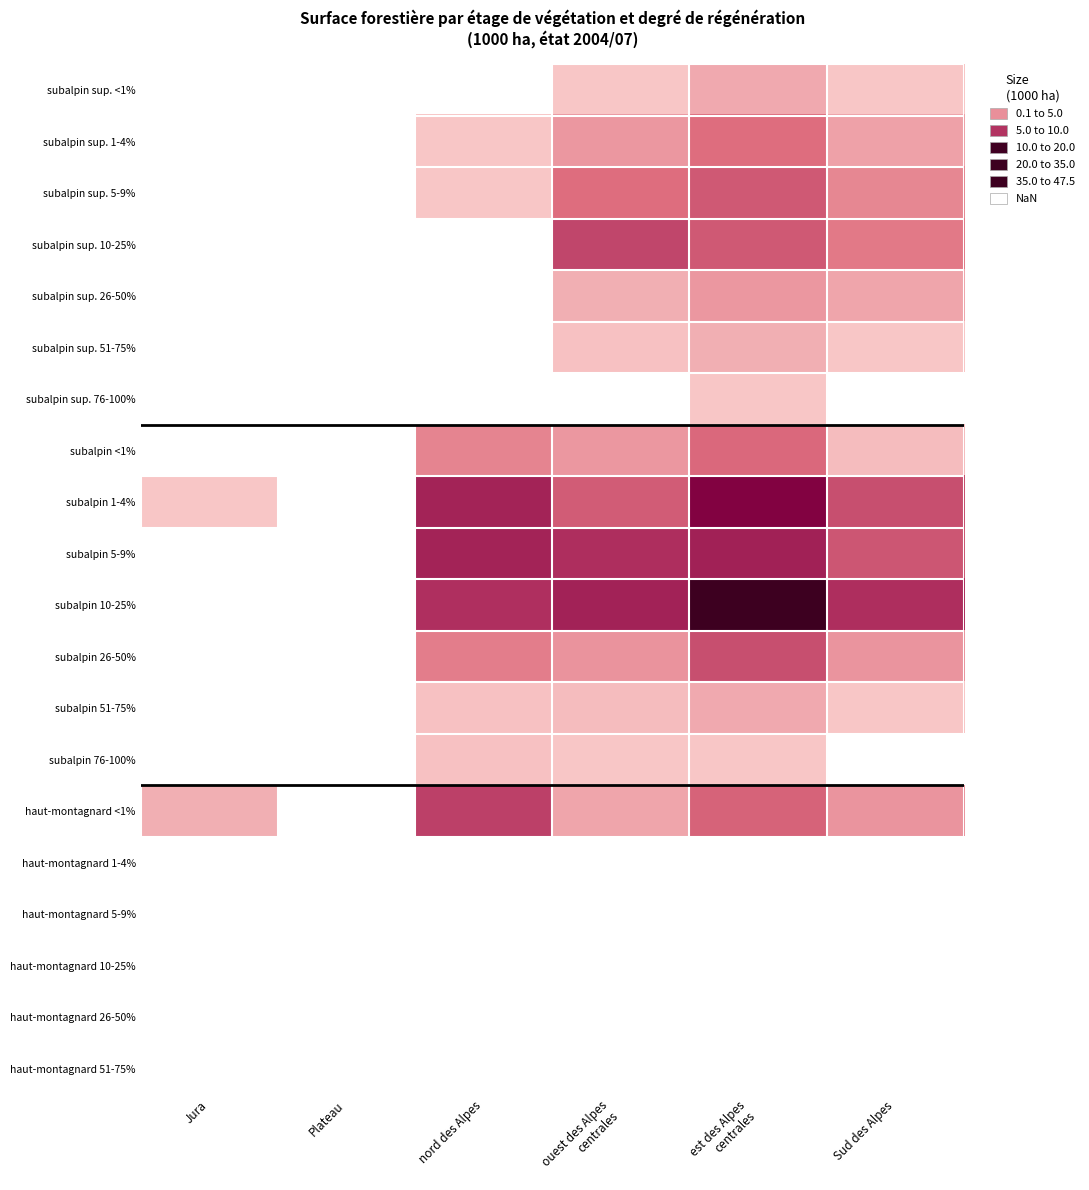

Between nord des Alpes and ouest des Alpes centrales, which series saw the biggest shift?

haut-montagnard <1%